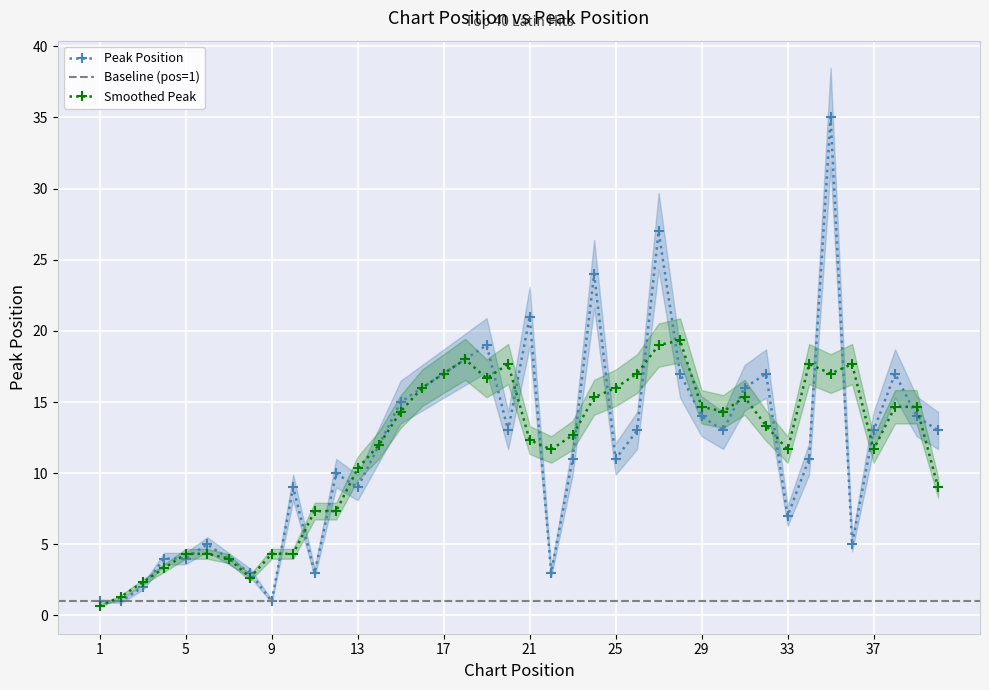

Reading left to right, list all the values displayed in this chart.

1	1	2	4	4	5	4	3	1	9	3	10	9	12	15	16	17	18	19	13	21	3	11	24	11	13	27	17	14	13	16	17	7	11	35	5	13	17	14	13